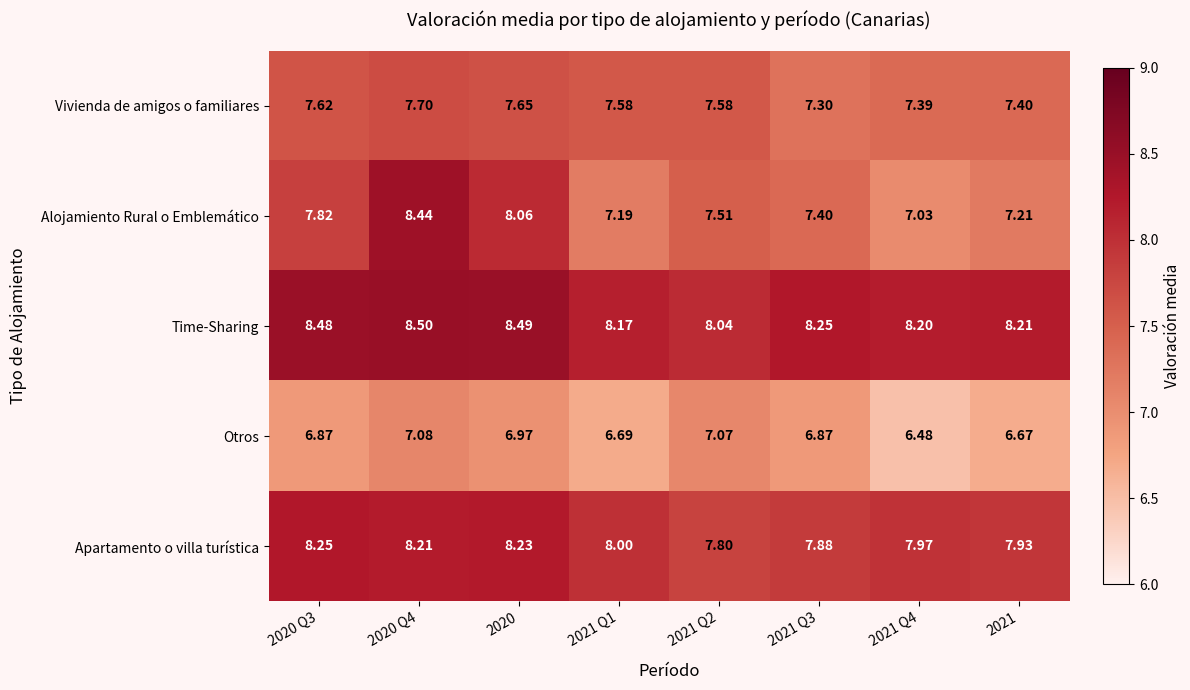

Which series has the largest range (max minus min)?

Alojamiento Rural o Emblemático